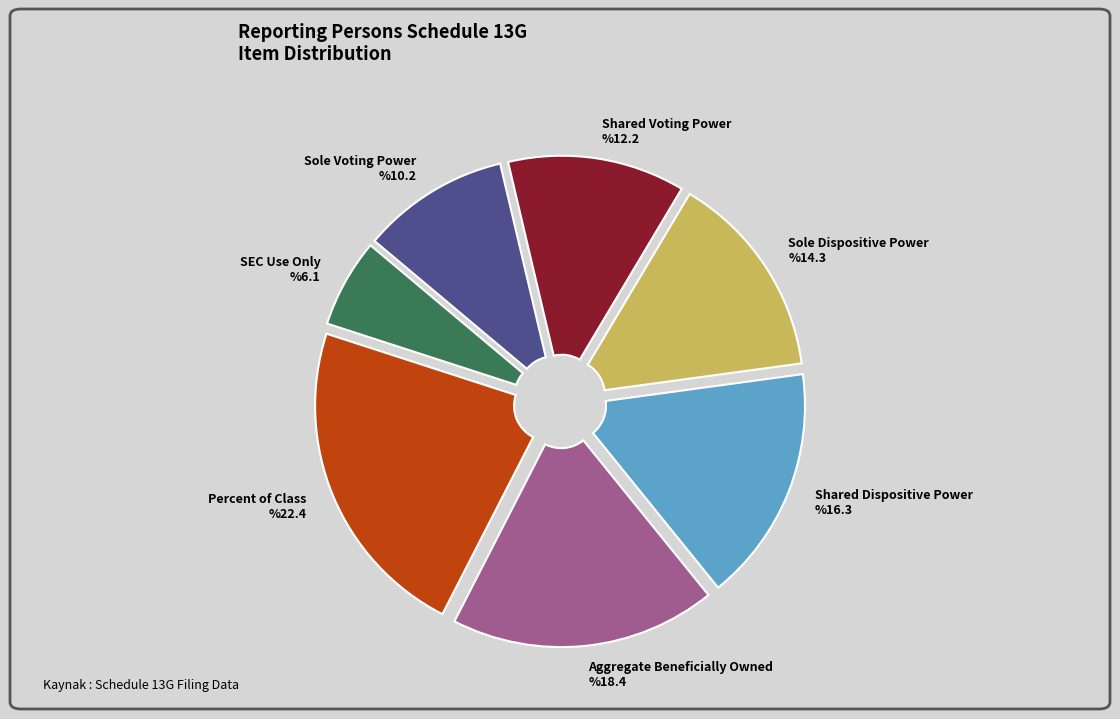

Does Percent of Class account for over 50% of the chart?

No